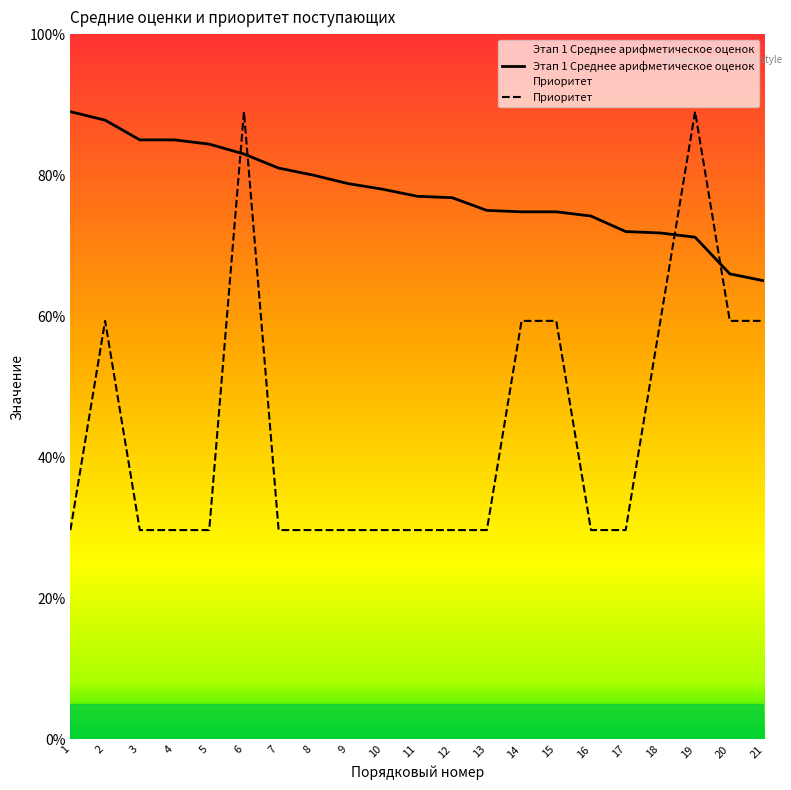

What is the difference between the second highest and minimum values in the Приоритет series?

3.0